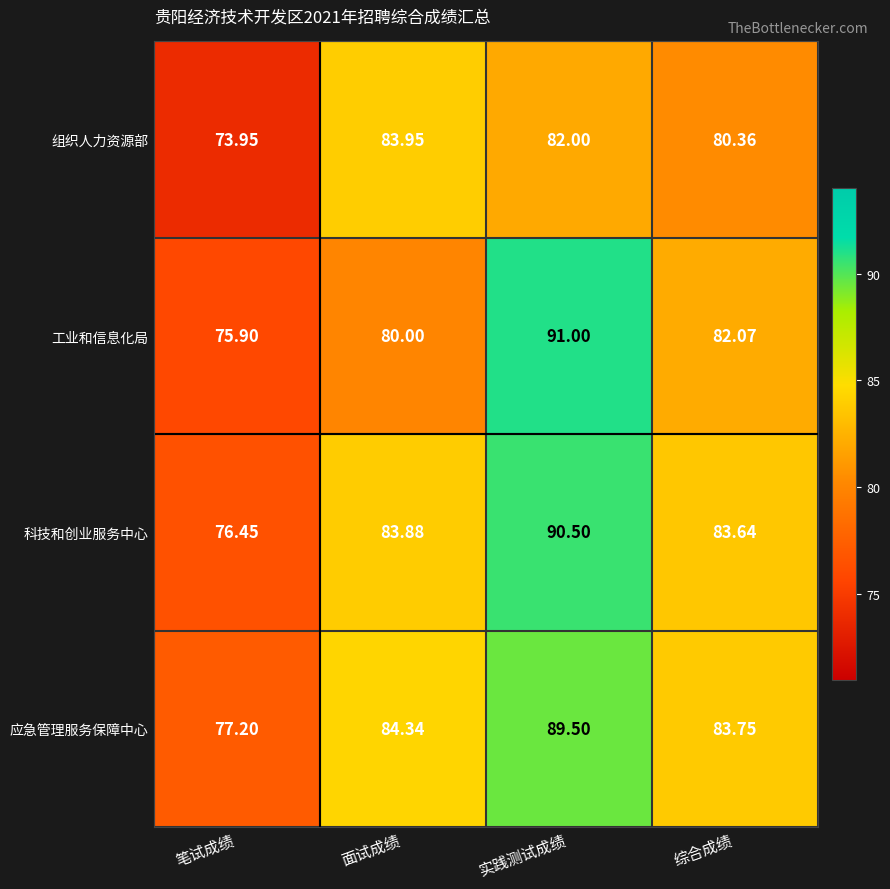

List the labels in order of 组织人力资源部 value, largest first.

面试成绩, 实践测试成绩, 综合成绩, 笔试成绩